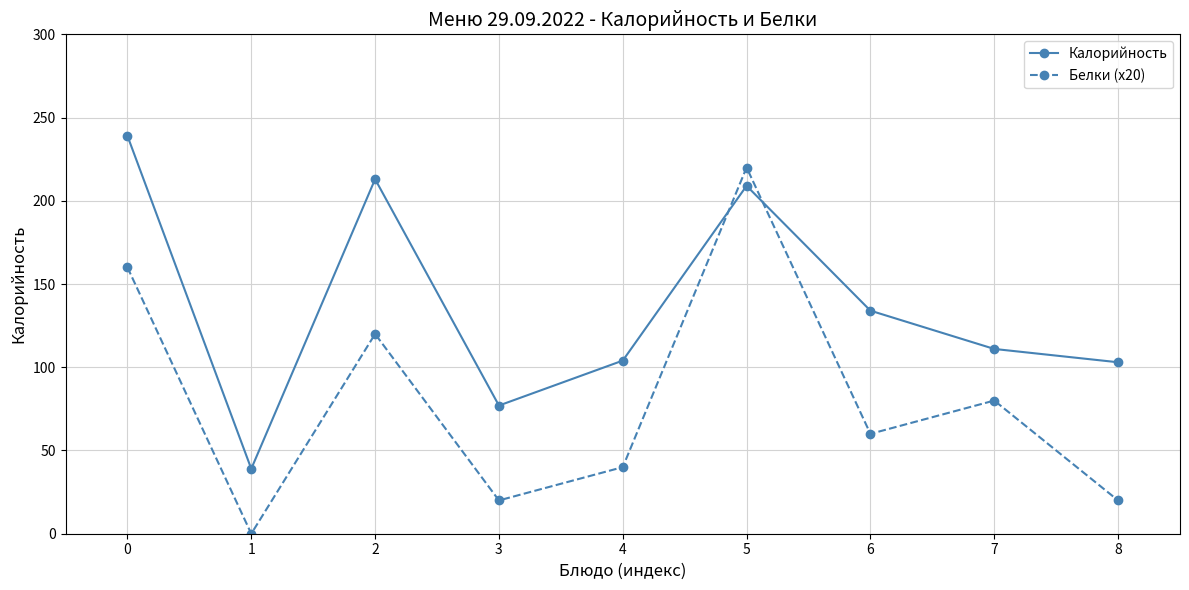

Rank the series by their average value, from highest to lowest.

Калорийность, Белки (x20)